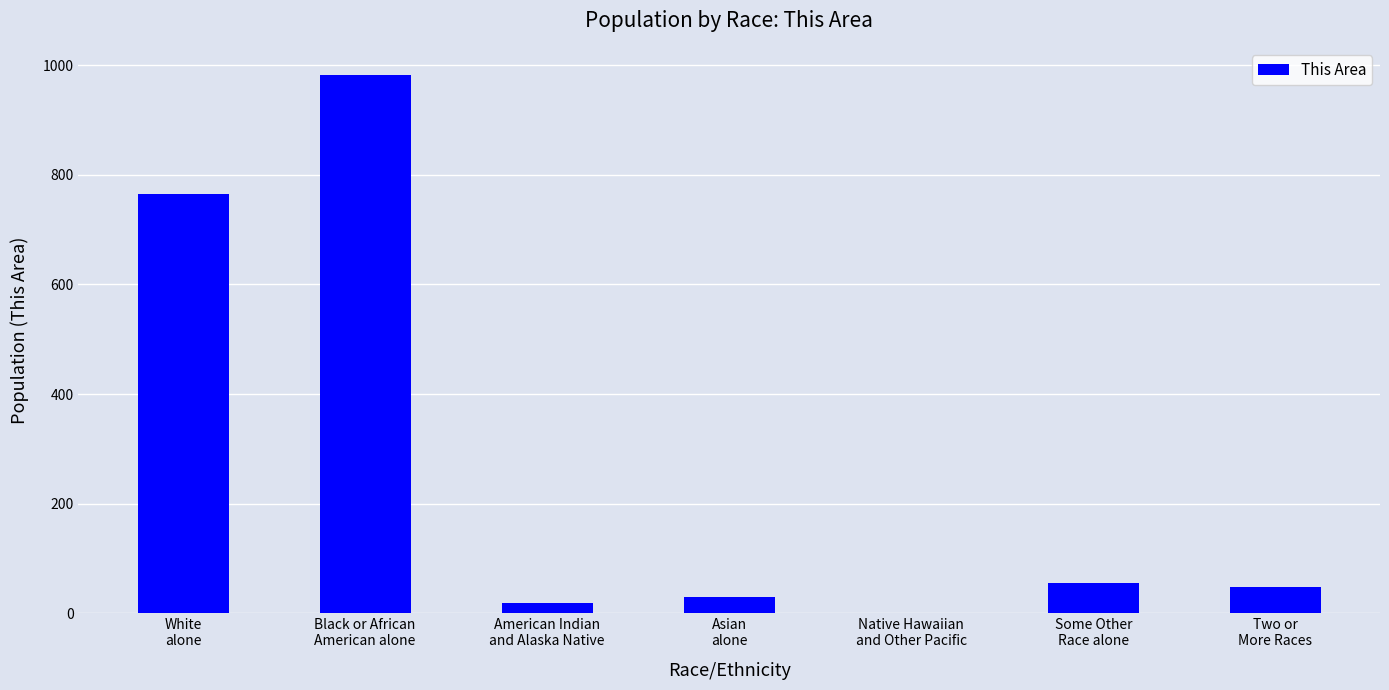

What is the maximum value shown in the chart?

983